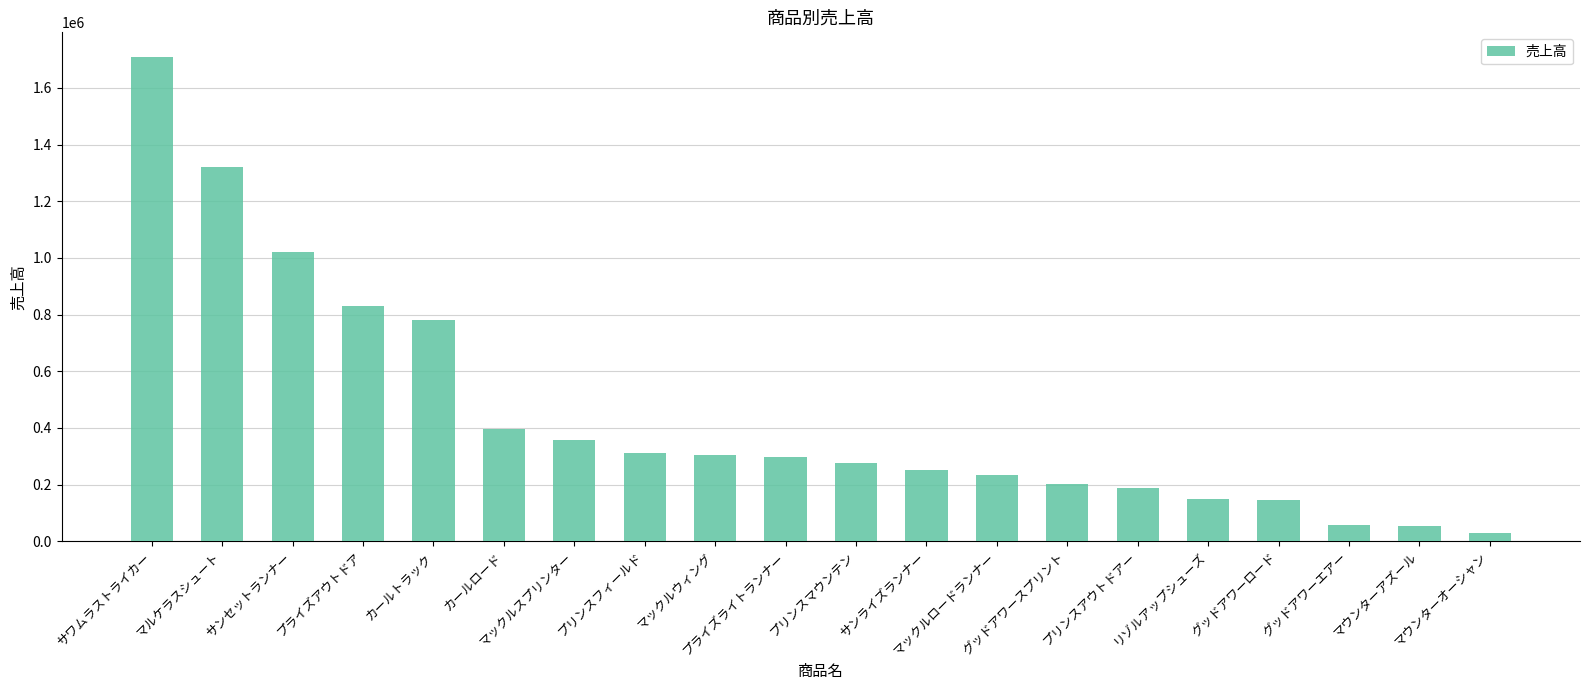

What is the difference between the second highest and second lowest values?

1264300